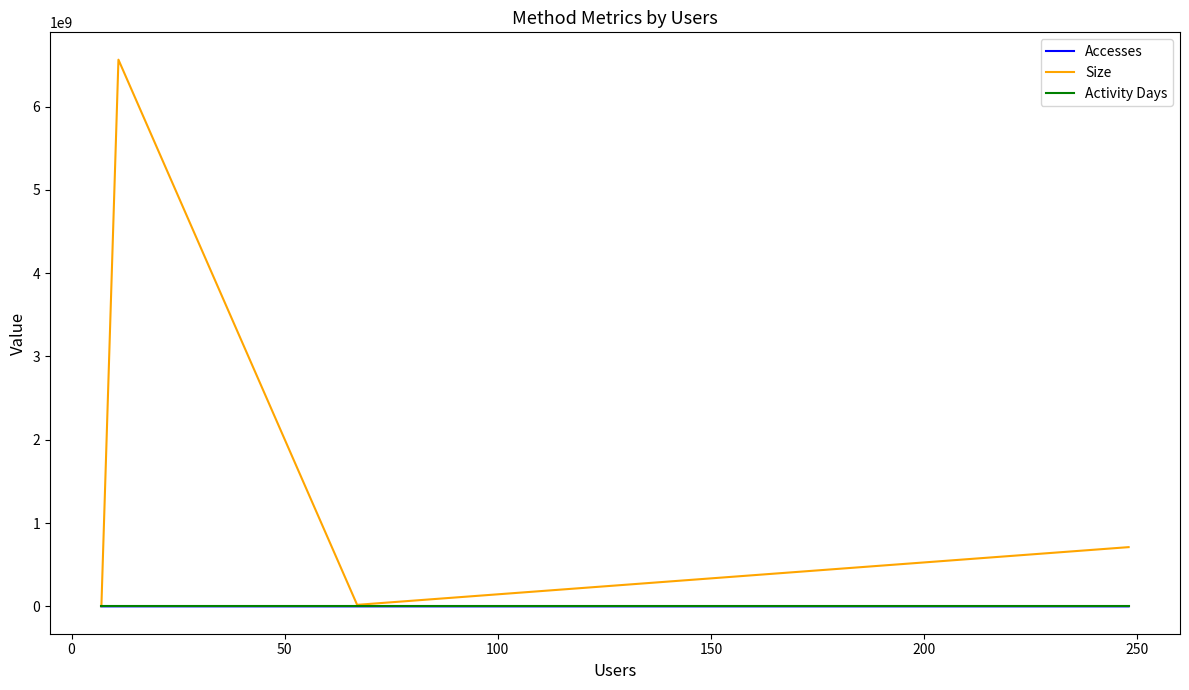

In Size, how many points are lower than both neighbors (excluding endpoints)?

1